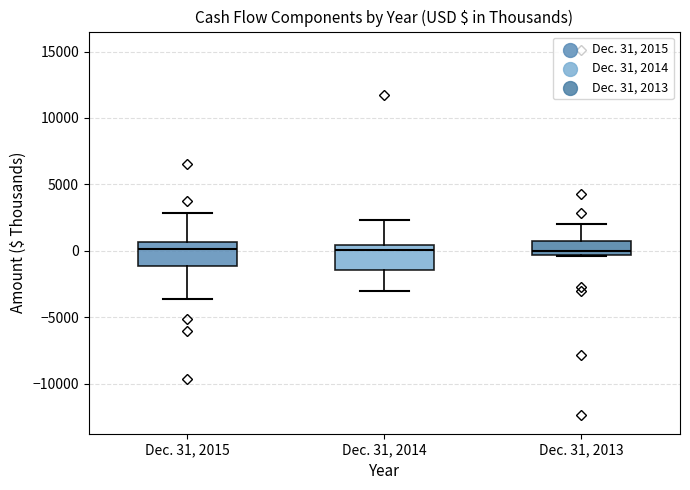

Reading left to right, read every box against the y-axis: the position of its median line, the range the box covers, and the ends of its whiskers. The values are not printed on the chart, so give them approximately, as read against the axis.

Dec. 31, 2015: median 0, box -1000 to 500, whiskers -3500 to 3000
Dec. 31, 2014: median 0, box -1500 to 500, whiskers -3000 to 2500
Dec. 31, 2013: median 0, box -500 to 1000, whiskers -500 to 2000